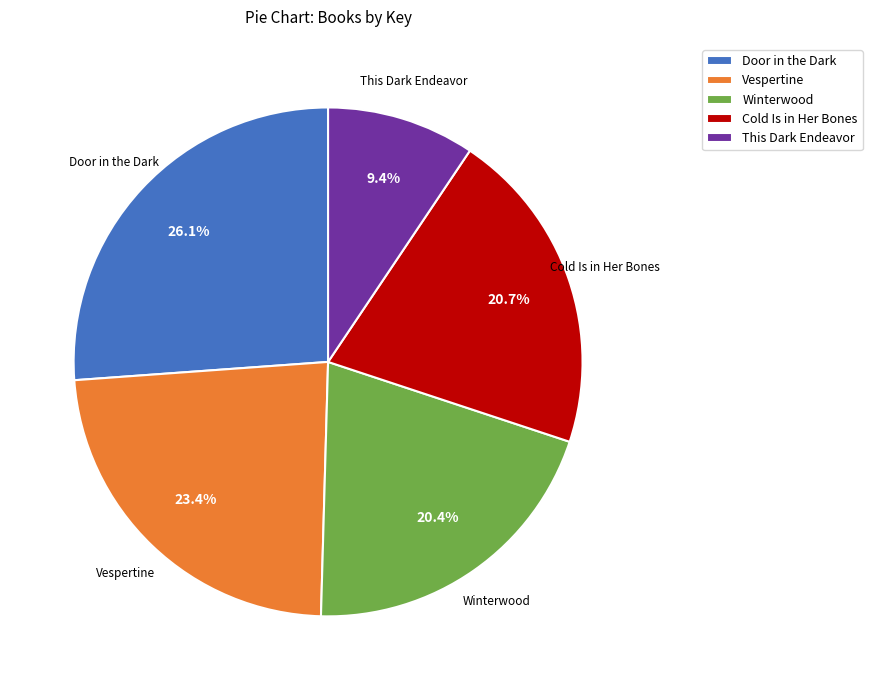

Count the number of slices in the pie.

5